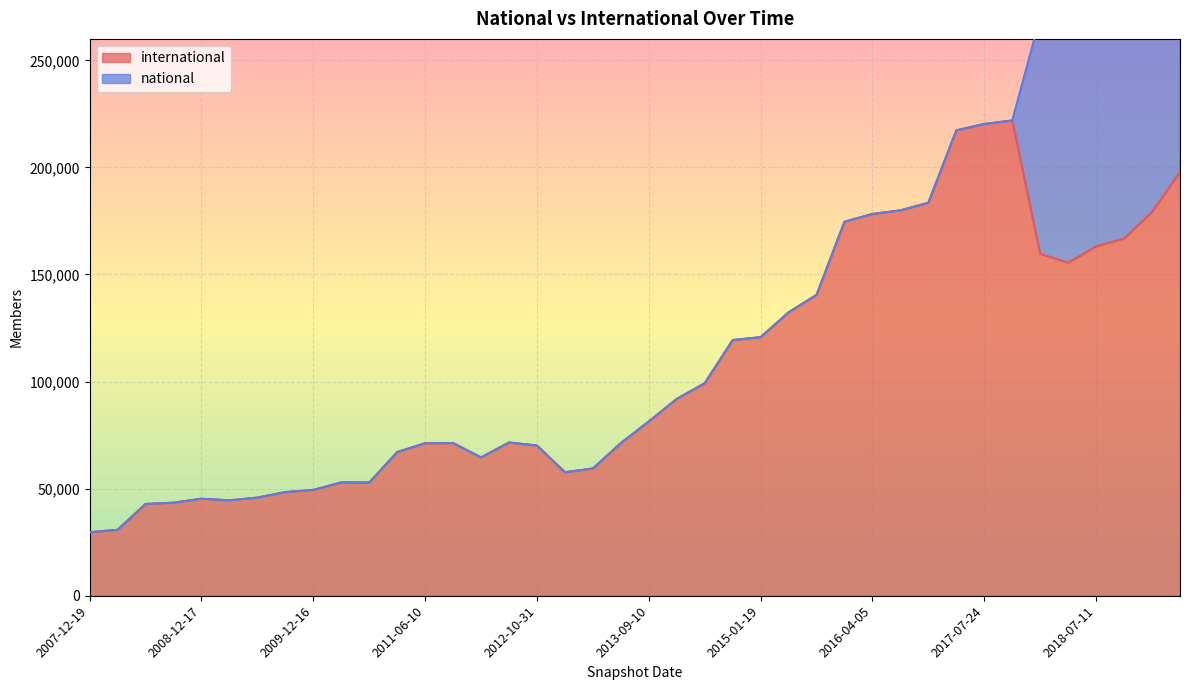

True or false: national has more than 2 points higher than both neighbors.

True